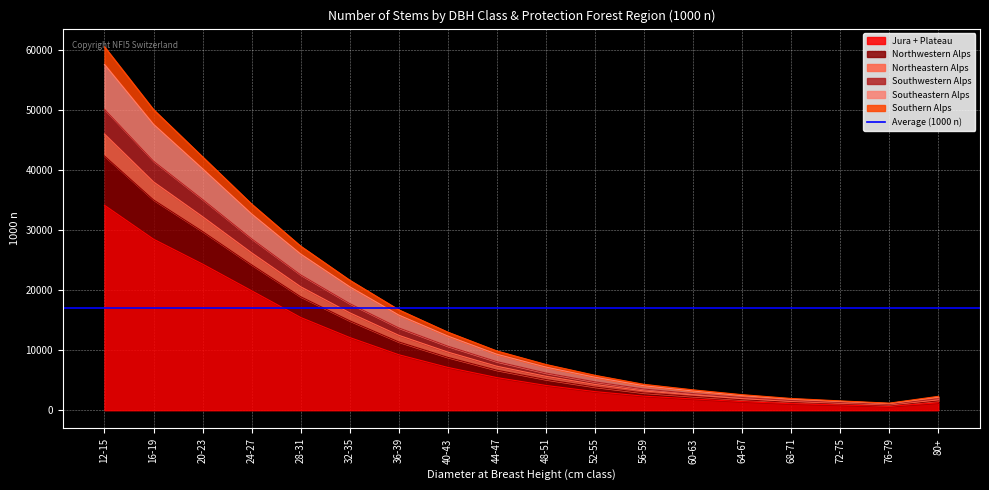

At which label does Southeastern Alps reach its minimum?

76-79